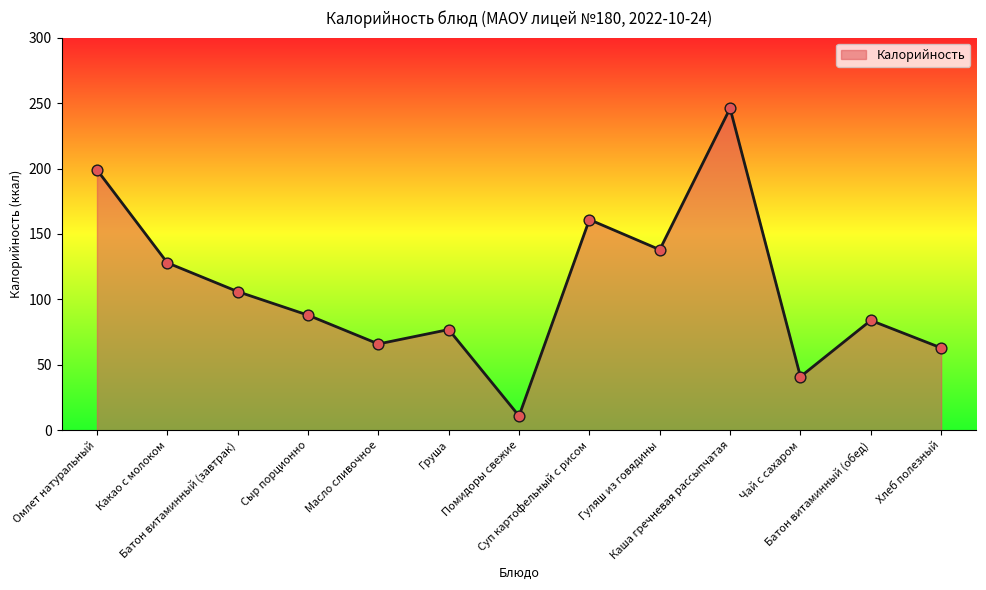

Approximately how many times larger is the value at Омлет натуральный compared to Батон витаминный (обед)?

2.4